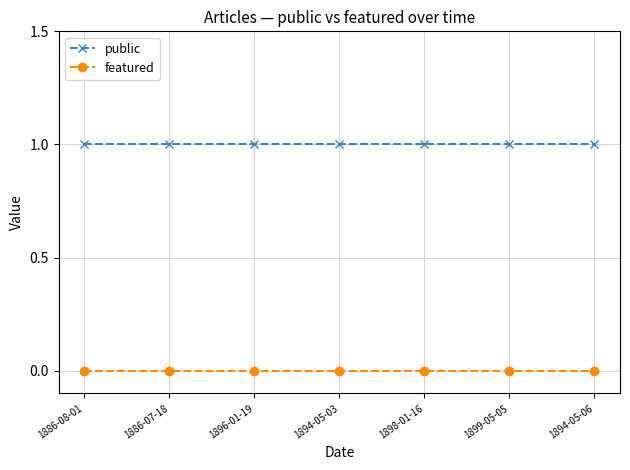

Is the value of featured at 1899-05-05 greater than the value of public at 1894-05-06?

No